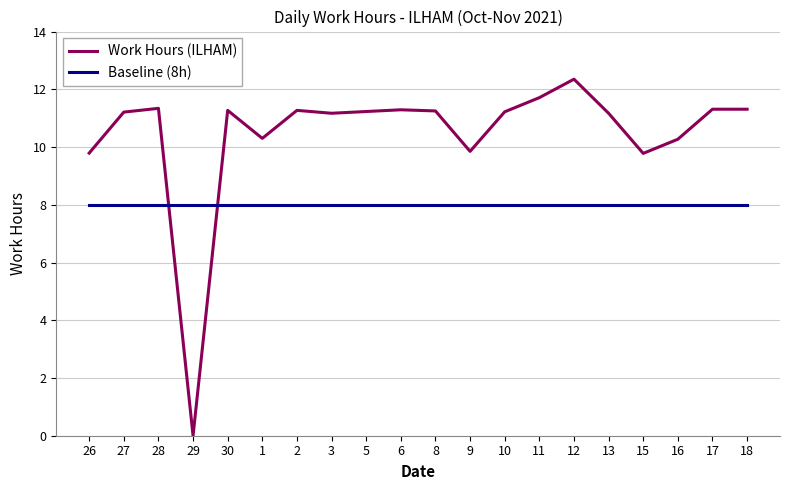

How many lines are shown in the chart?

2